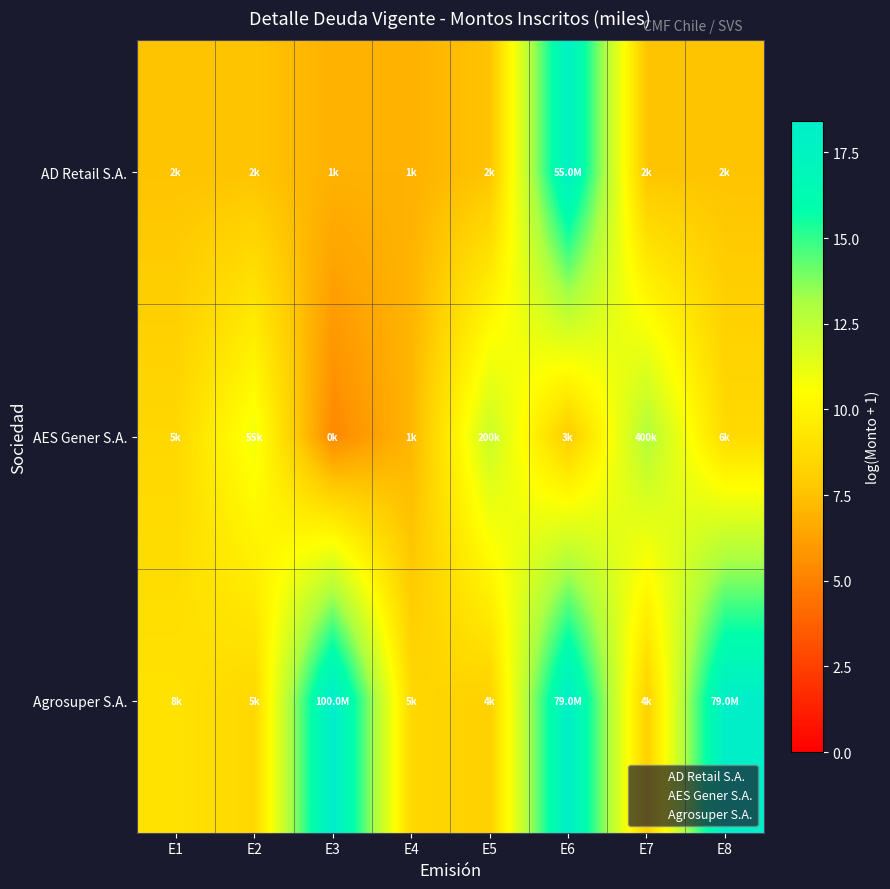

What is the minimum value shown in the chart?

5.3